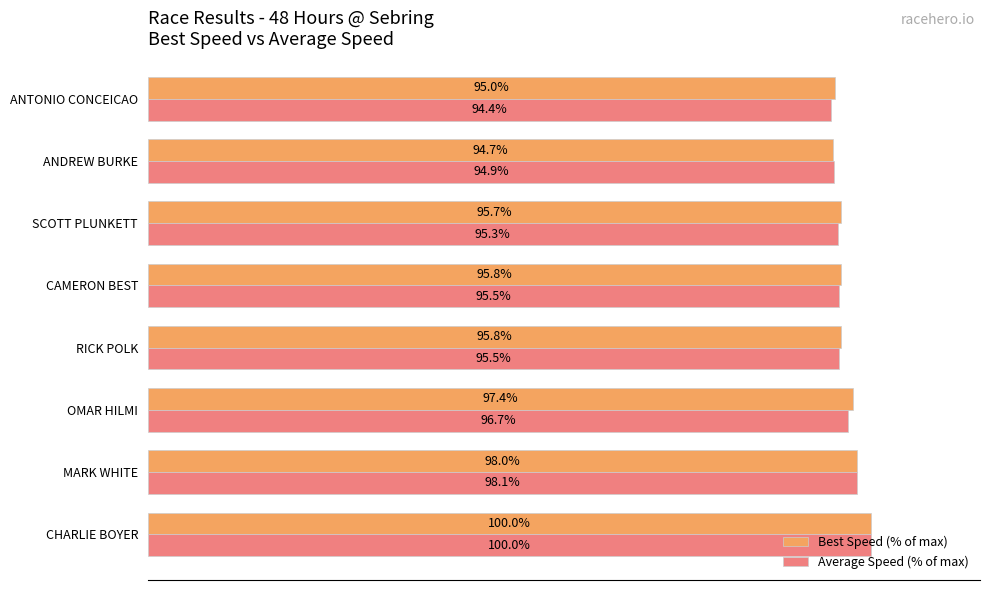

At which label is Best Speed (% of max) closest to 97?

OMAR HILMI